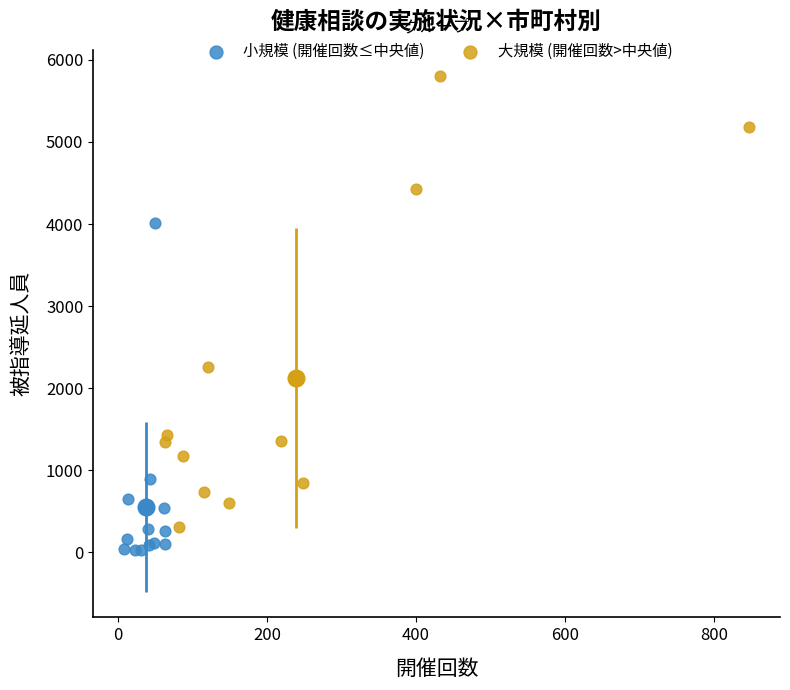

Which series contains the highest Y value?

大規模 (開催回数>中央値)